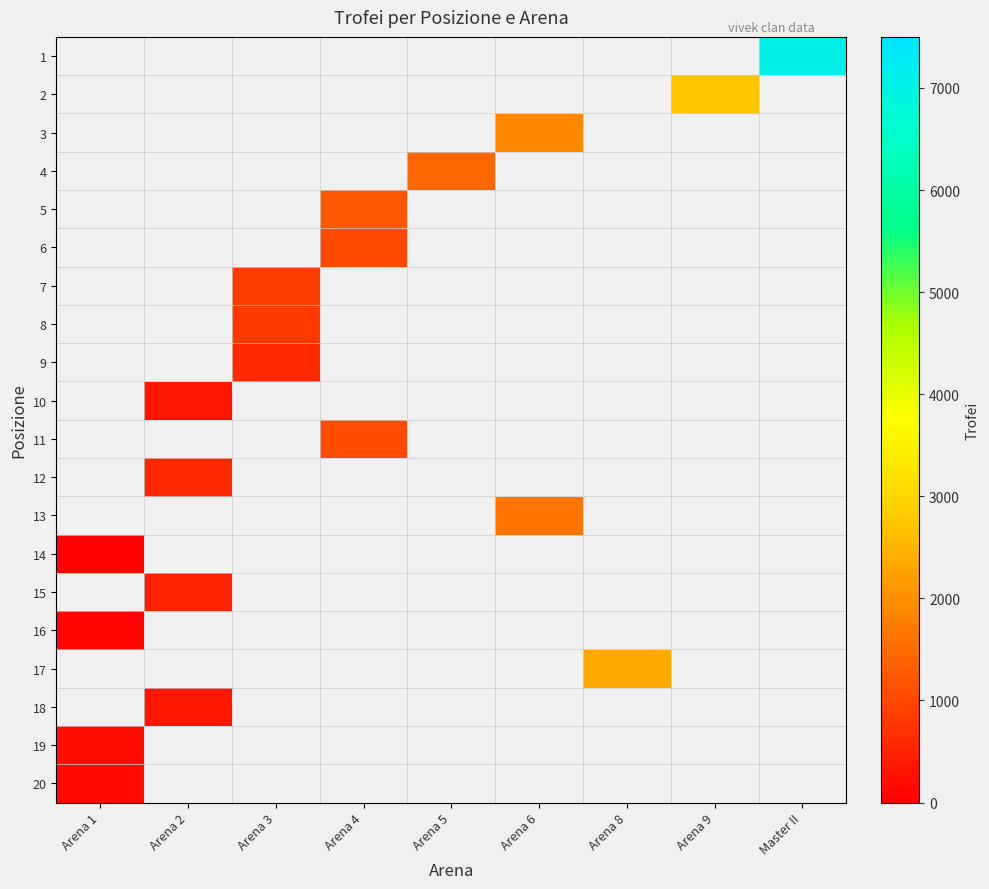

Which category has the highest value across all series?

Master II